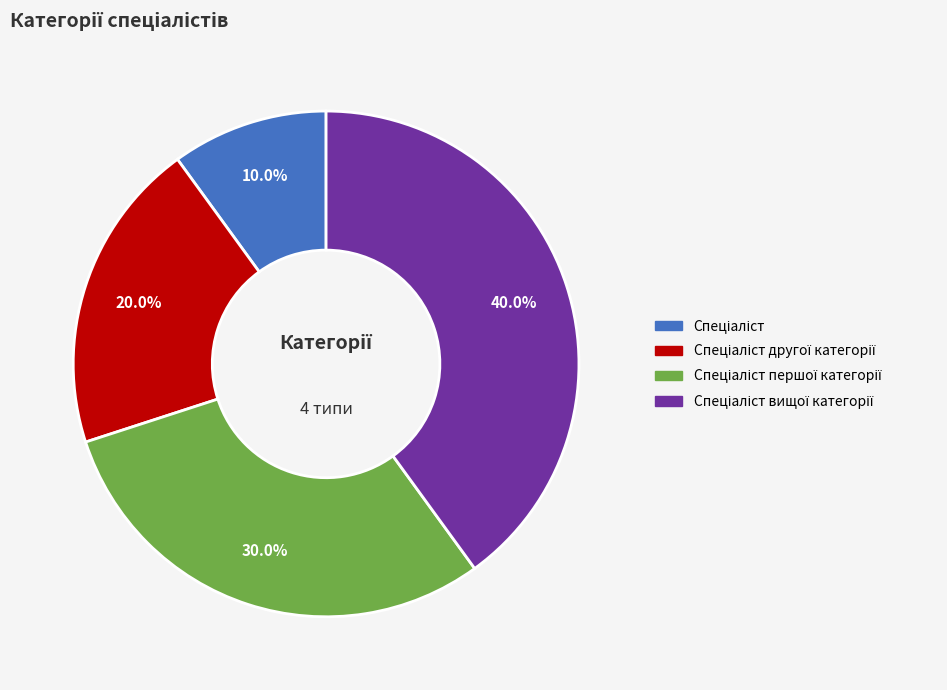

Does any single category account for the majority?

No